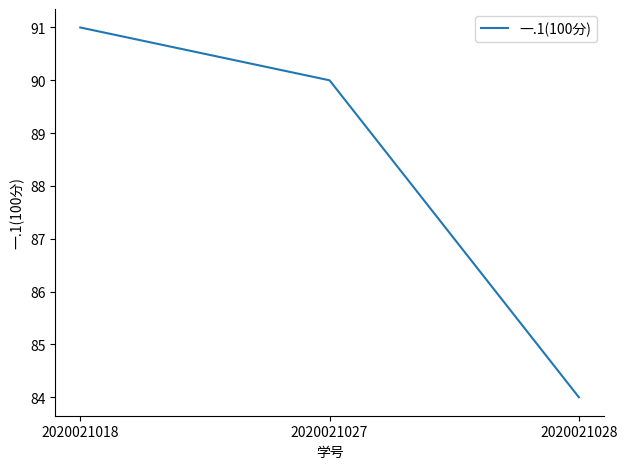

How many values are below 90?

1